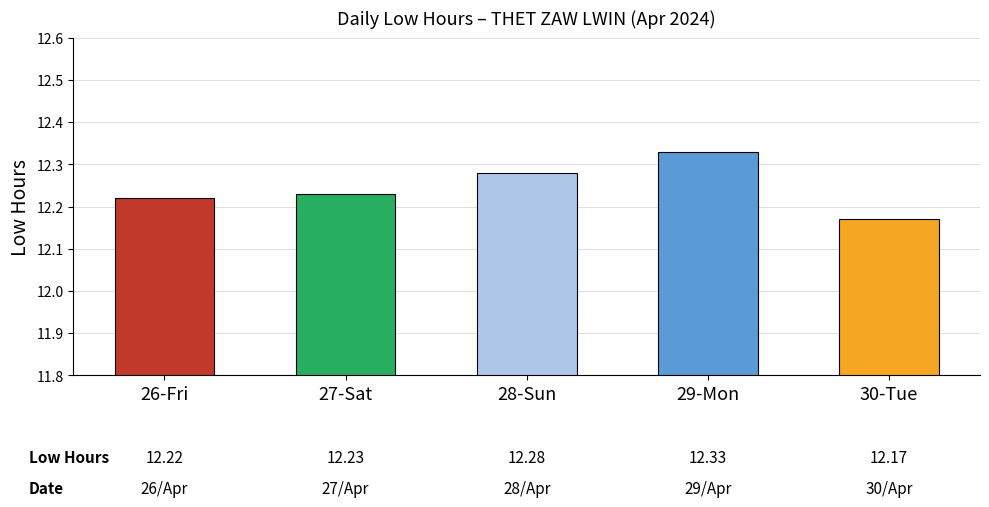

Which has a higher value, 28-Sun or 26-Fri?

28-Sun